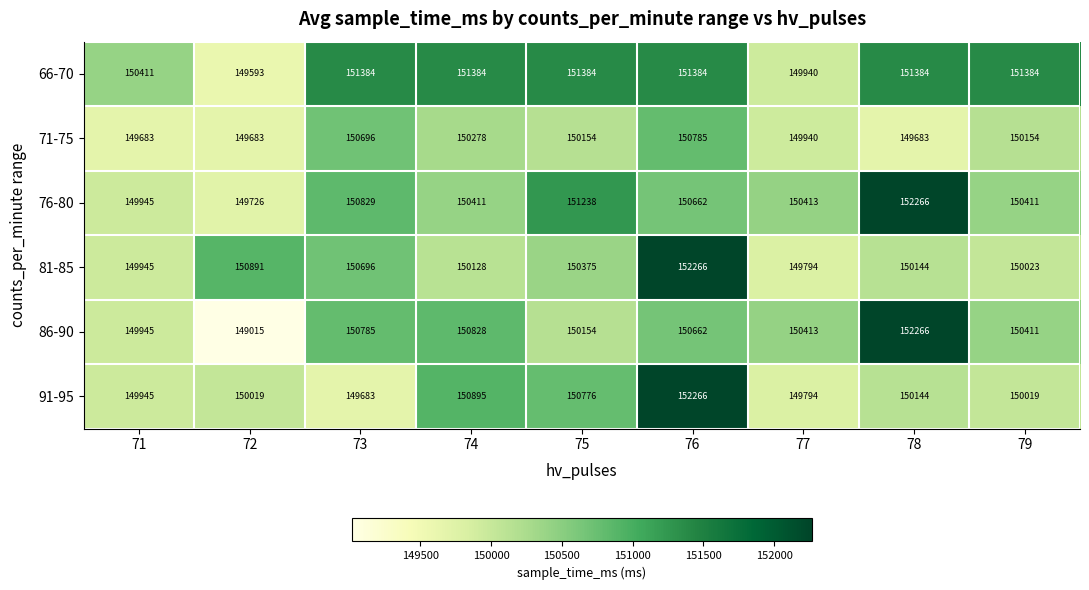

What is the difference between the highest and lowest values at 72?

1876